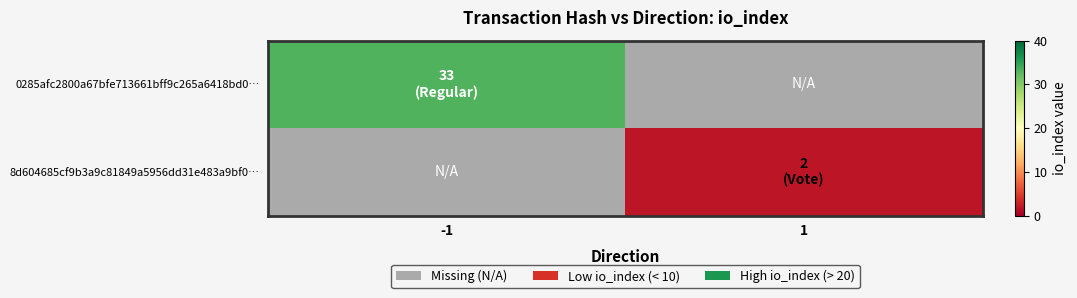

Which category has the highest value across all series?

-1